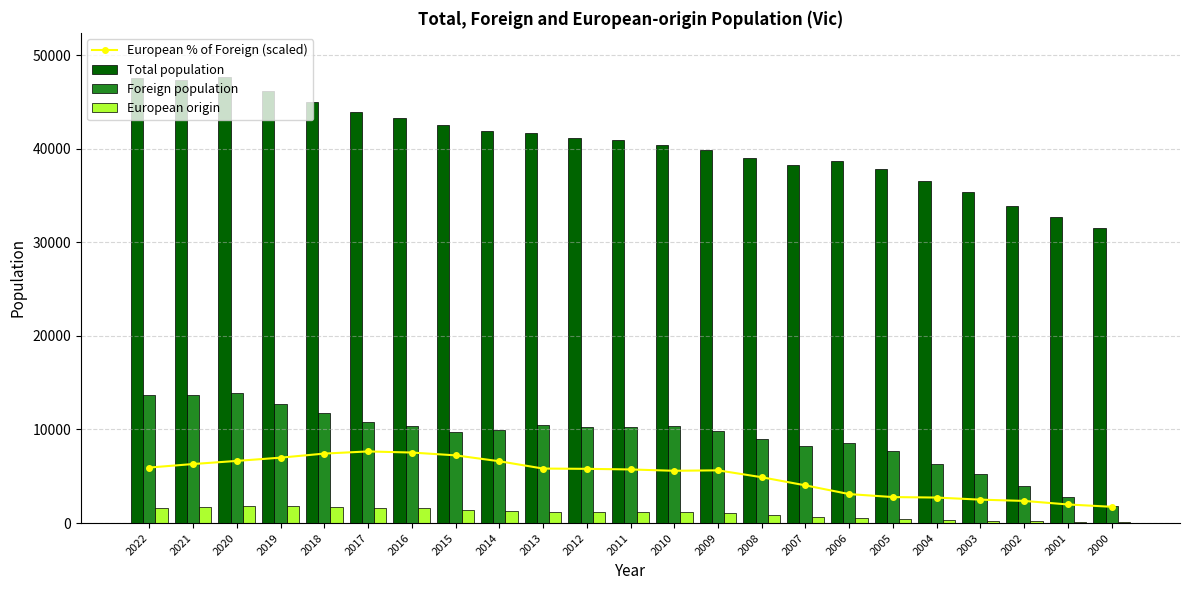

What is the difference between the Total population values at 2012 and 2019?

5023